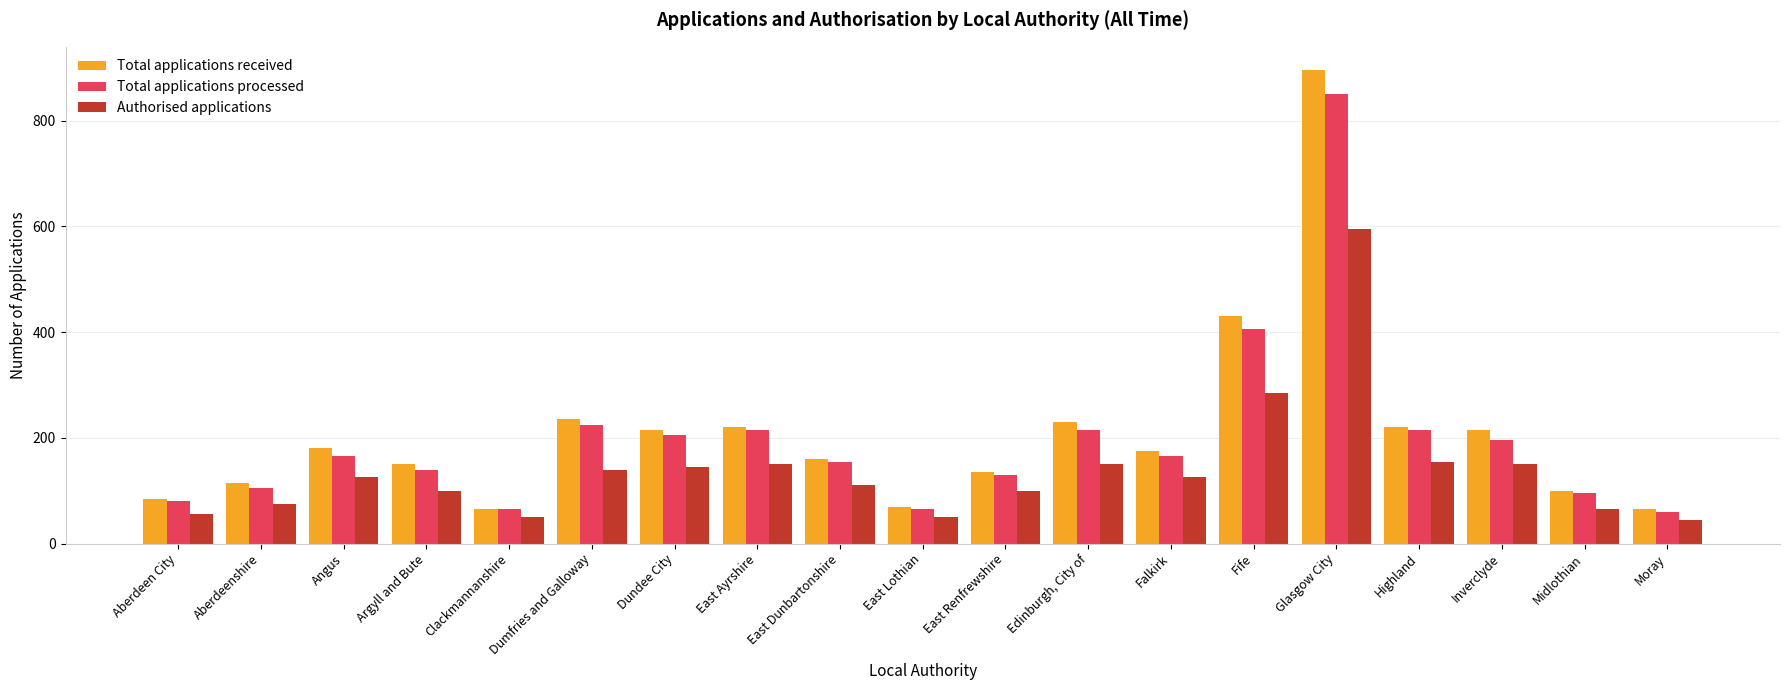

List the series in order of their peak value, lowest first.

Authorised applications, Total applications processed, Total applications received